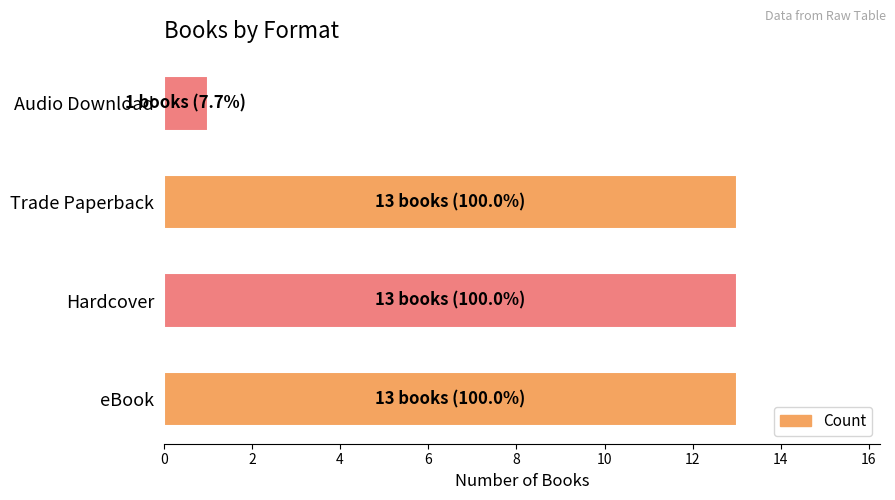

Which label corresponds to the smallest value in the chart?

Audio Download